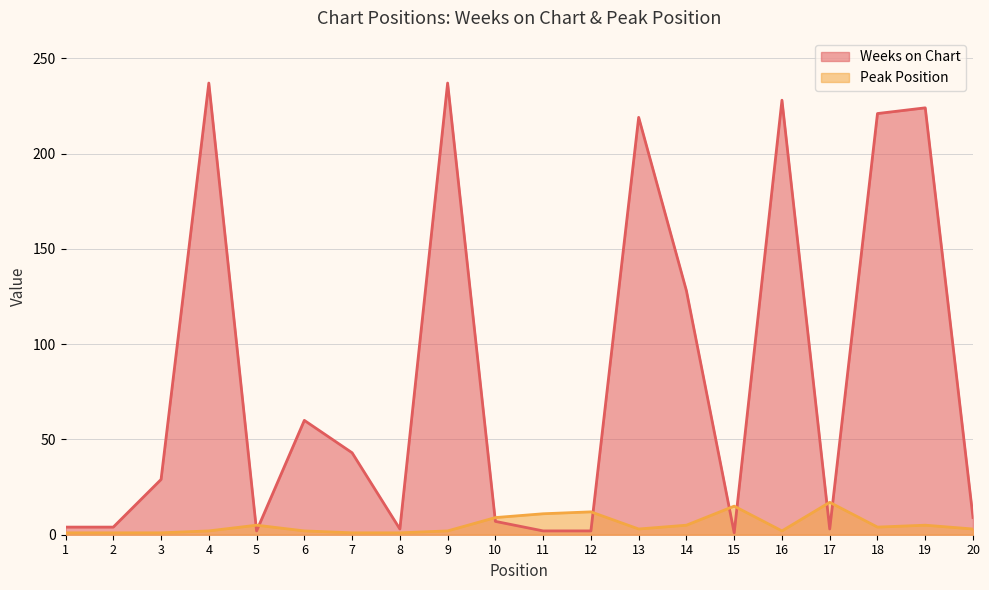

Count the number of data series in this chart.

2